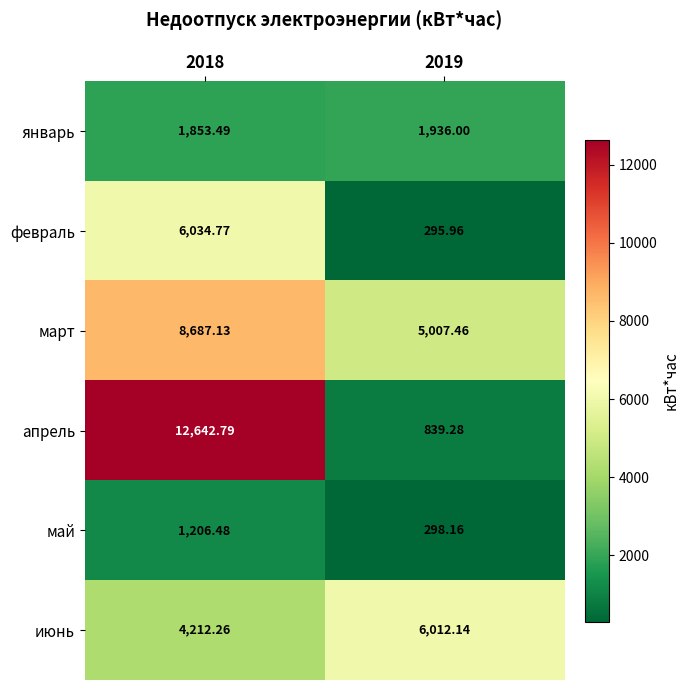

Is the value of июнь at 2019 greater than the value of май at 2019?

Yes